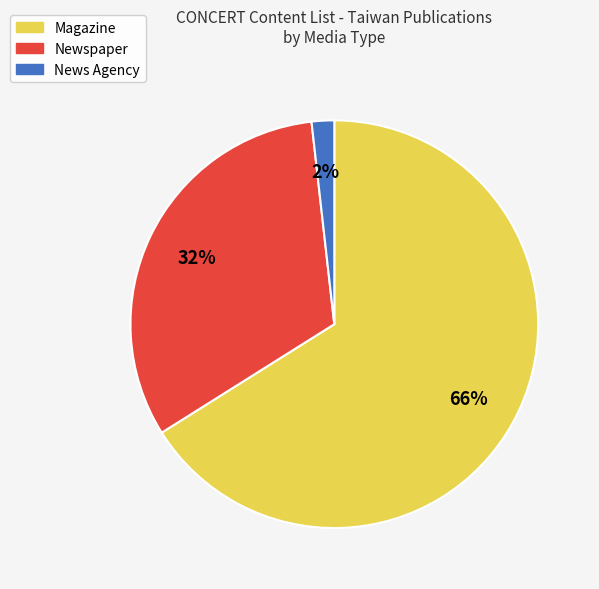

True or false: Newspaper accounts for 32% of the total.

True